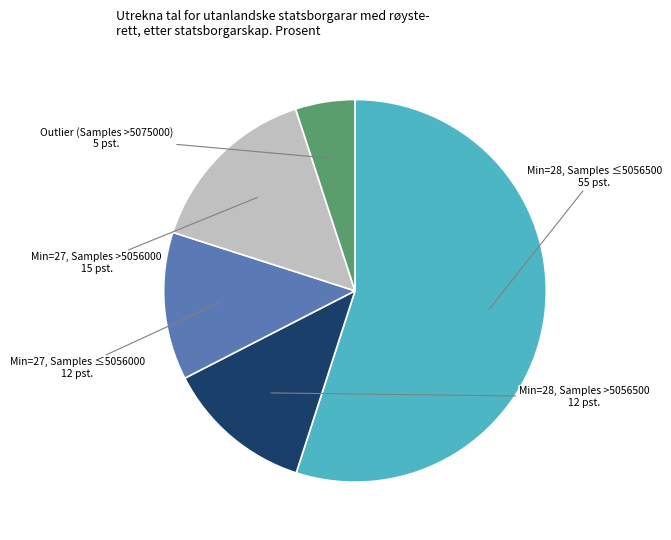

How many segments does this pie chart have?

5